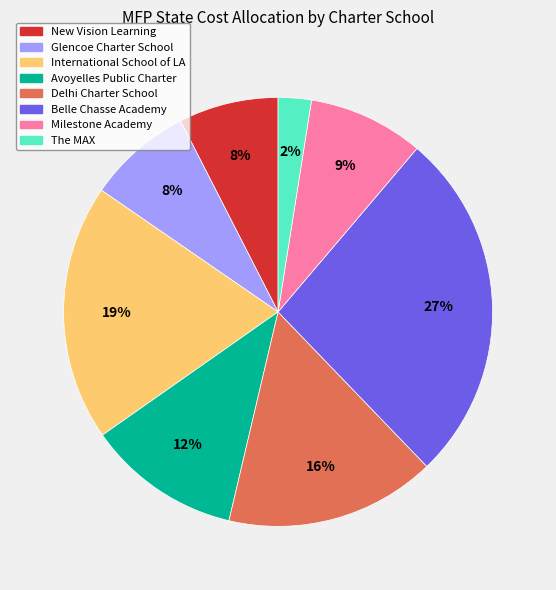

Which slice is the smallest?

The MAX